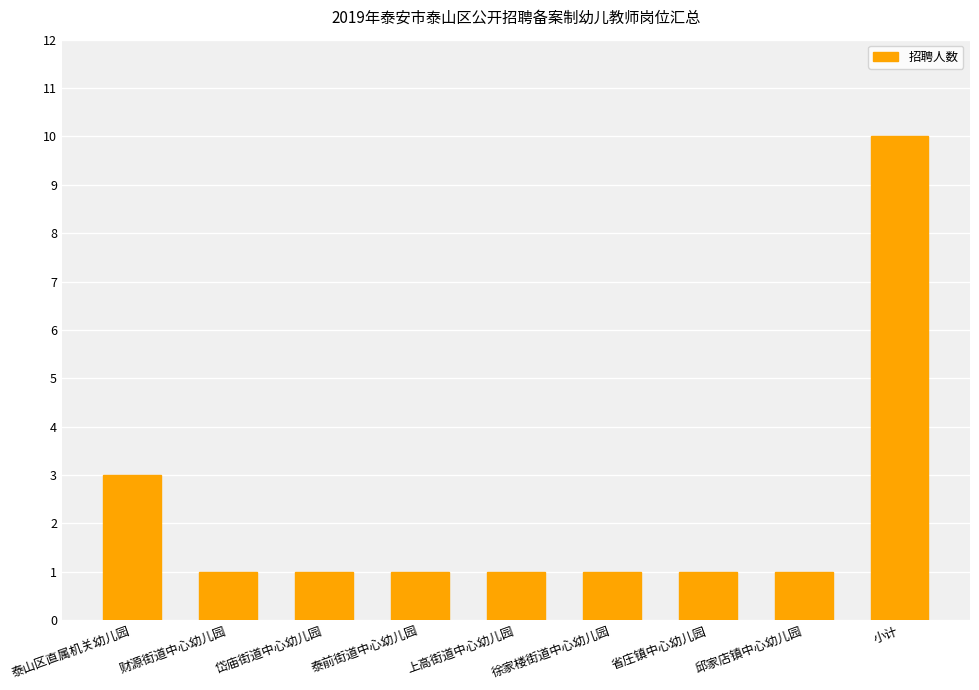

Count the number of data series in this chart.

1